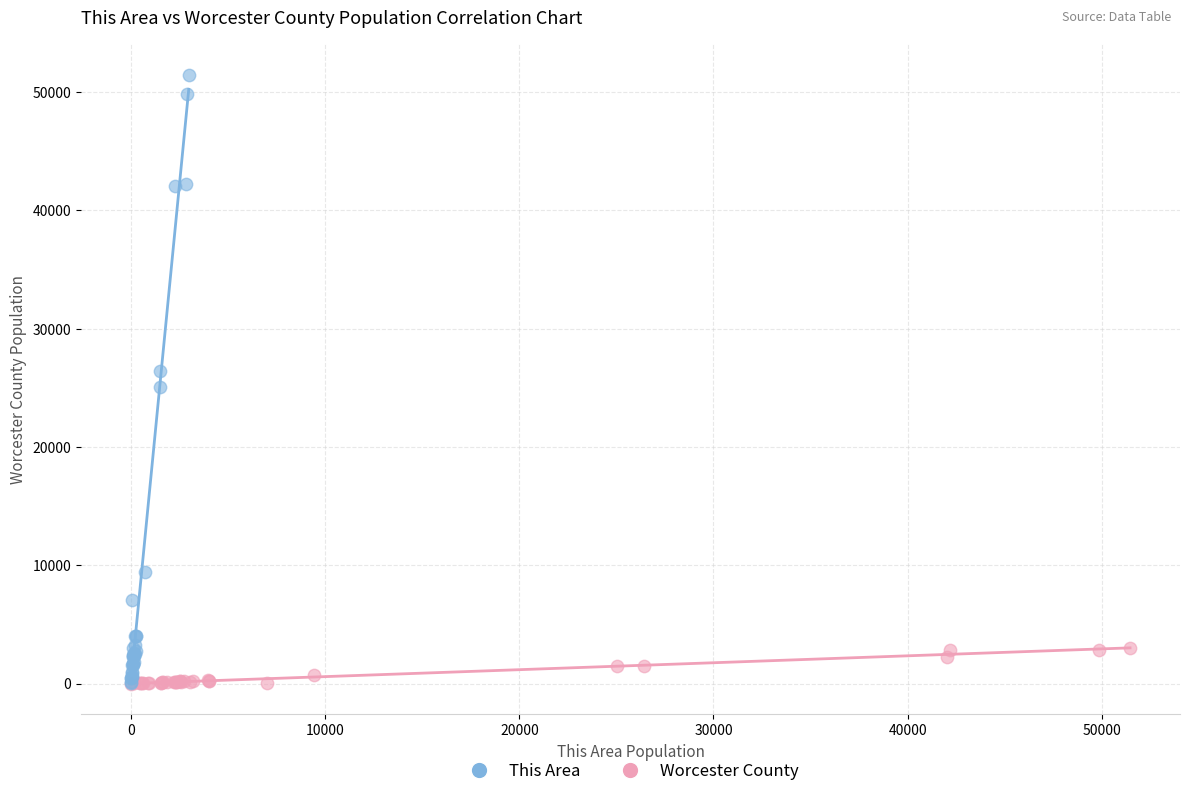

Which series contains the highest Y value?

This Area